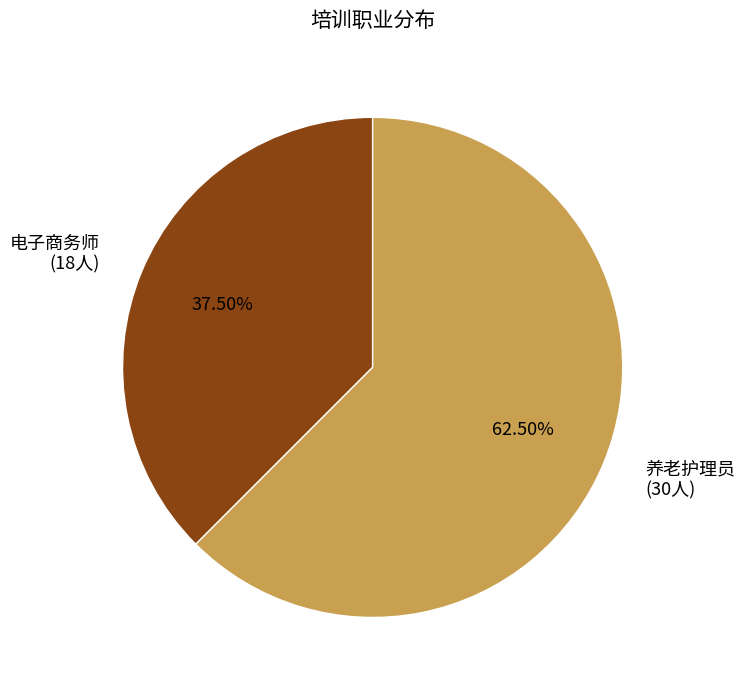

To the nearest percent, what is the difference between the largest and smallest slice percentages?

25%